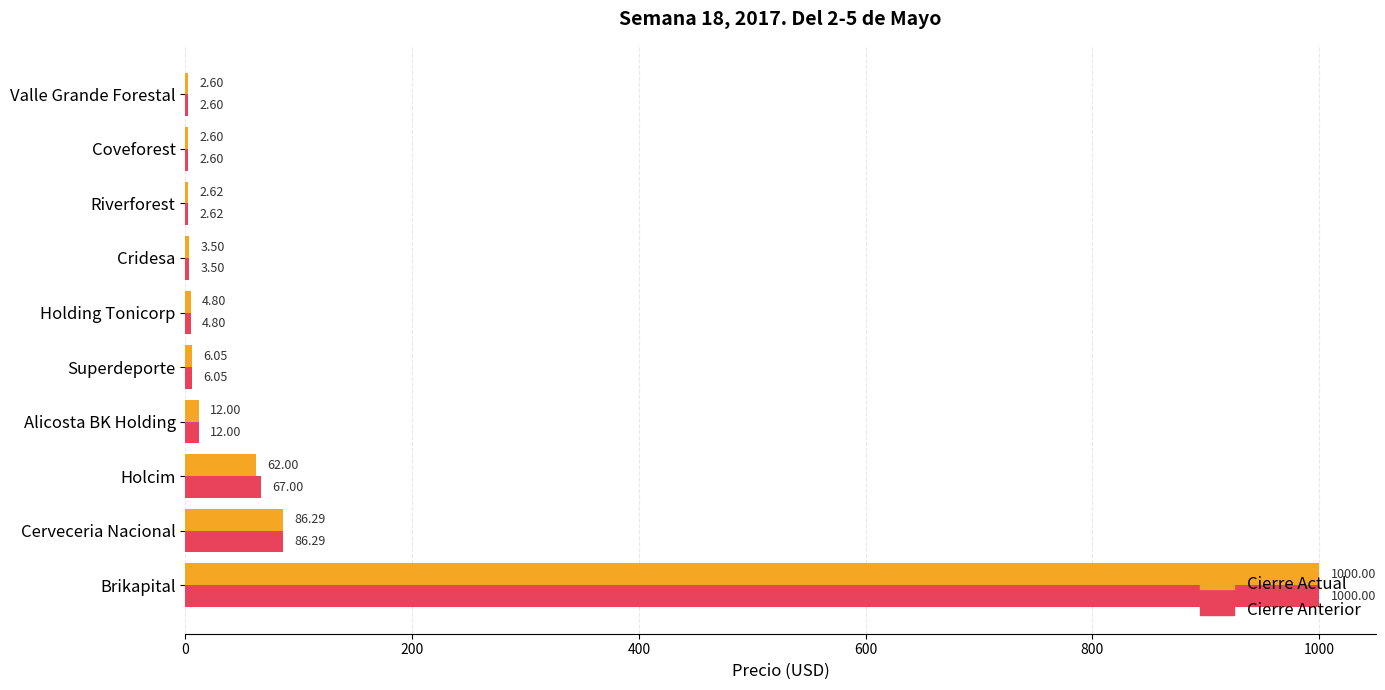

Where is Cierre Anterior nearest to the value 501?

Cerveceria Nacional